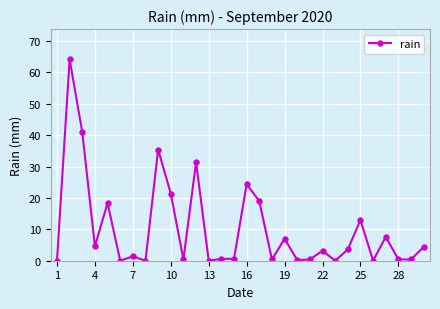

How many lines are shown in the chart?

1